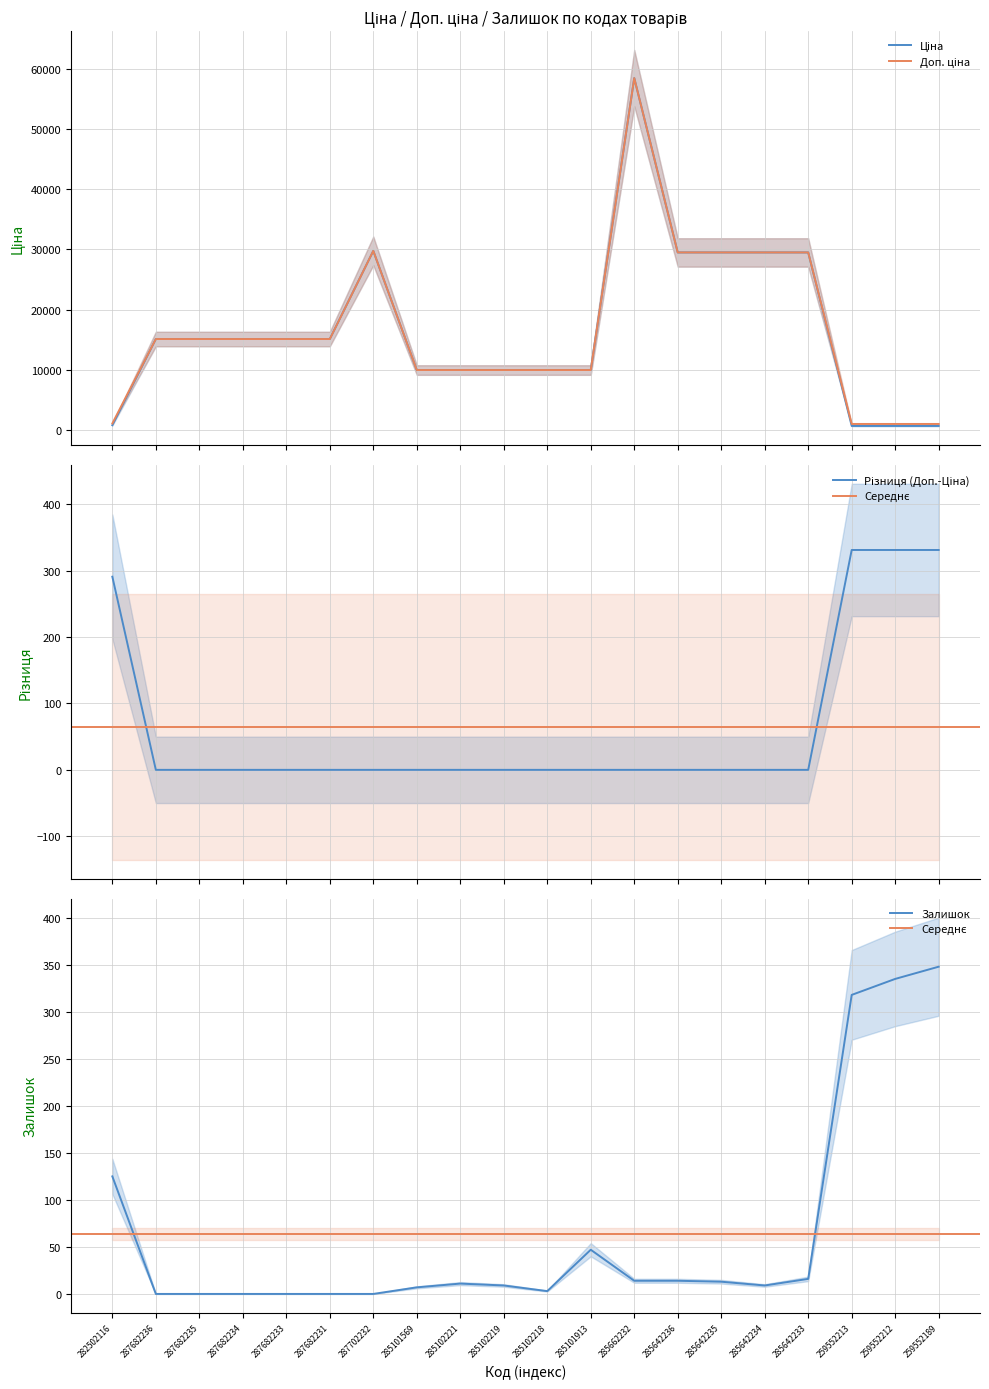

What is the sum of the Ціна values at 287682231 and 259552213?

15813.7